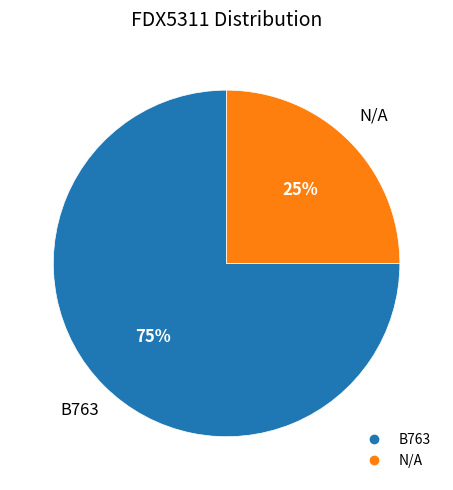

How many segments does this pie chart have?

2